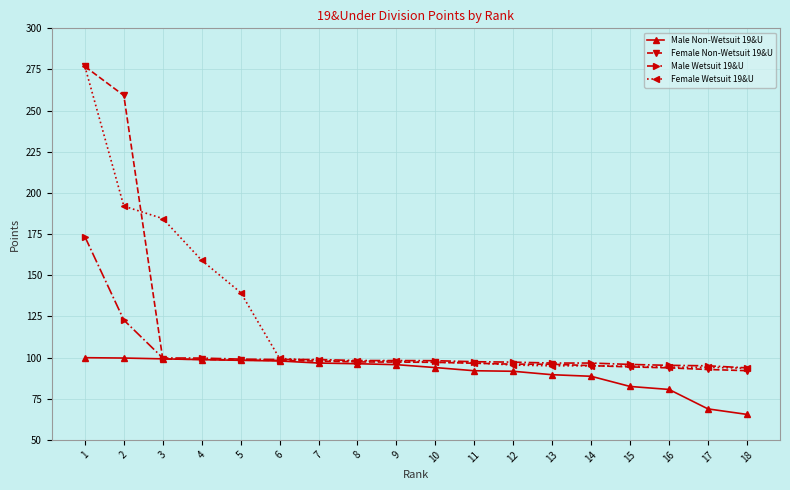

What is the average value of the Female Non-Wetsuit 19&U series?

115.4